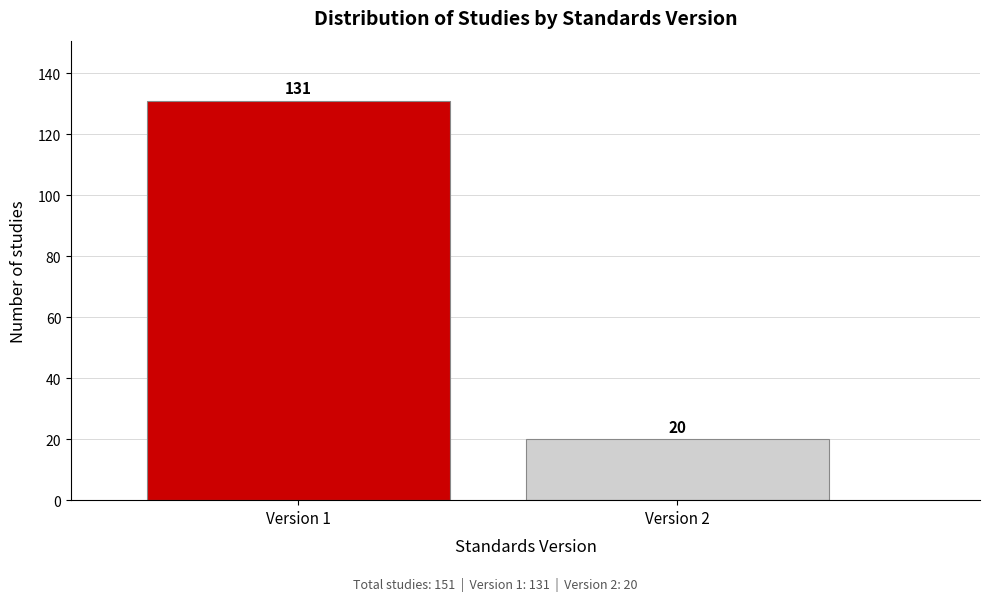

Reading left to right, extract all data points from this chart.

131	20